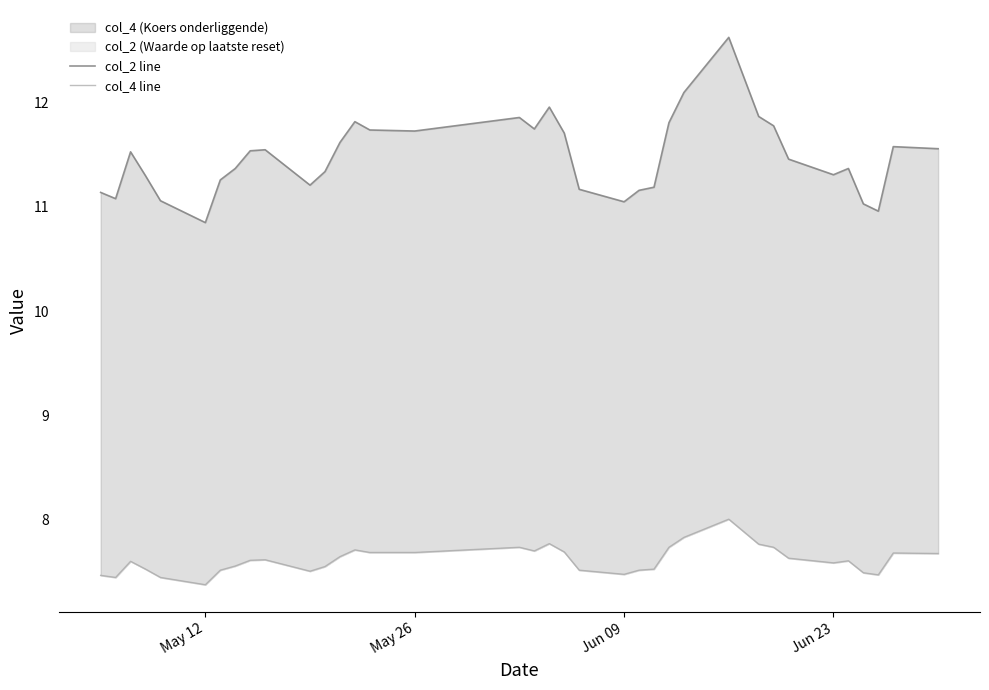

Reading left to right, what are all the values shown in this chart?

col_2 line: 11.1	11.1	11.5	11.3	11.1	10.8	11.3	11.4	11.5	11.6	11.2	11.3	11.6	11.8	11.7	11.7	11.9	11.8	12.0	11.7	11.2	11.1	11.2	11.2	11.8	12.1	12.6	12.2	11.9	11.8	11.5	11.3	11.4	11.0	11.0	11.6	11.6
col_4 line: 7.5	7.4	7.6	7.5	7.4	7.4	7.5	7.5	7.6	7.6	7.5	7.5	7.6	7.7	7.7	7.7	7.7	7.7	7.8	7.7	7.5	7.5	7.5	7.5	7.7	7.8	8.0	7.9	7.8	7.7	7.6	7.6	7.6	7.5	7.5	7.7	7.7